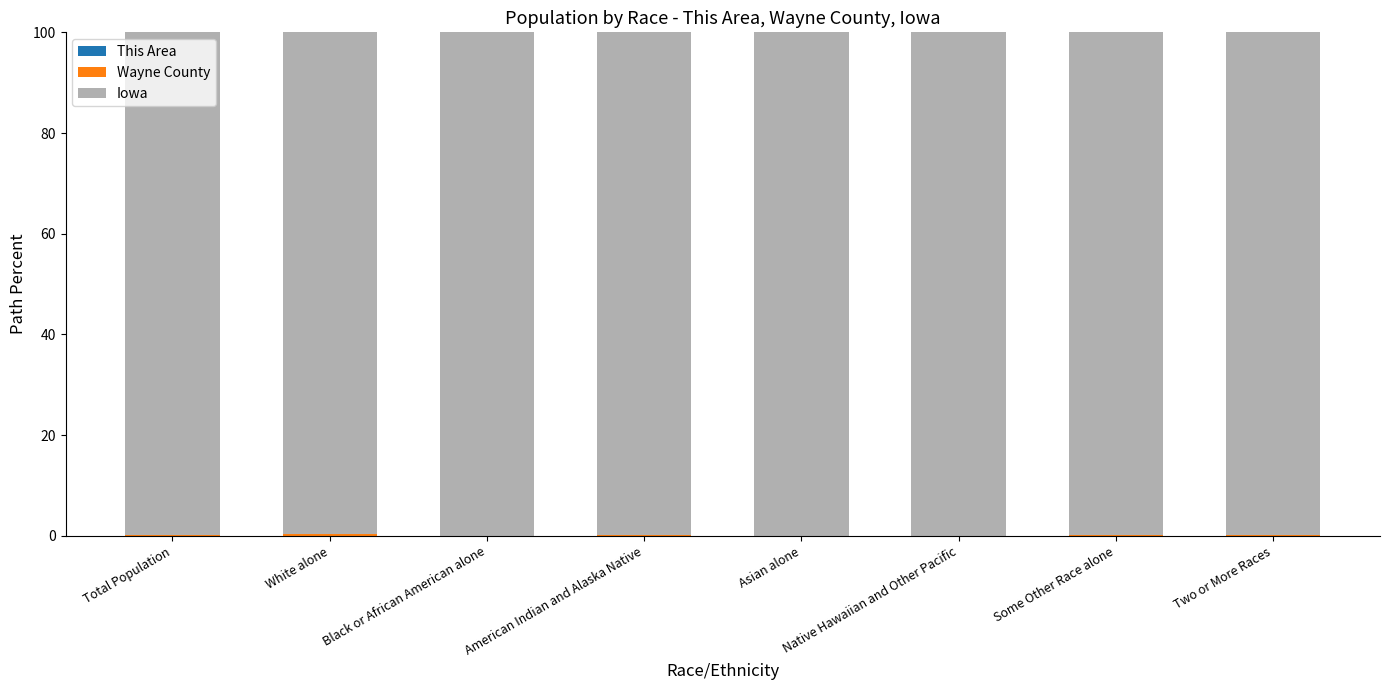

Which series changed the most between American Indian and Alaska Native and Native Hawaiian and Other Pacific?

Iowa